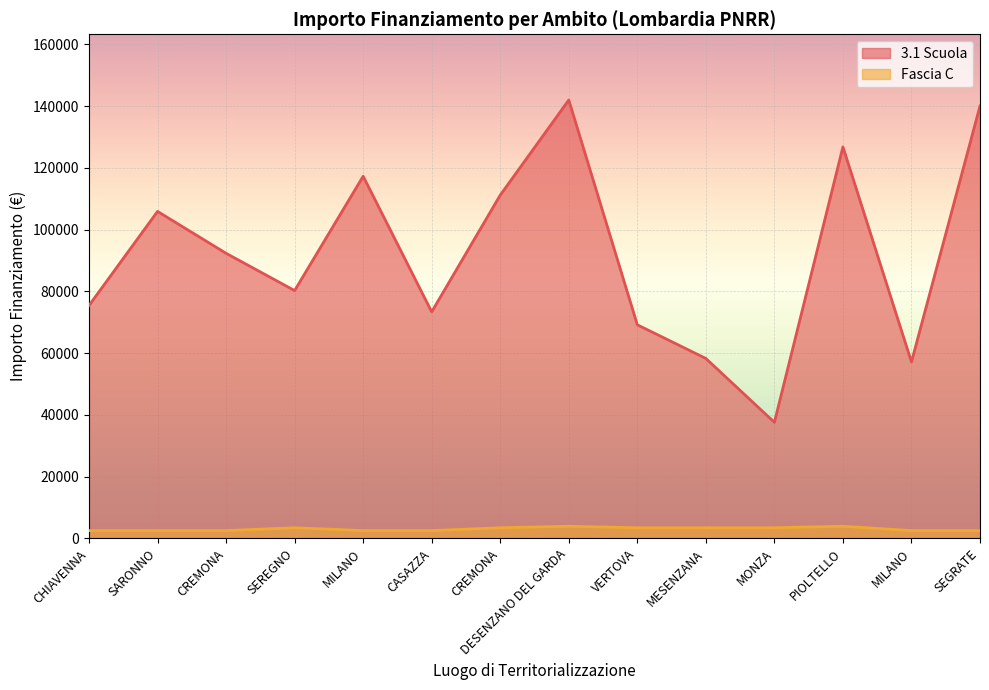

True or false: 3.1 Scuola has more than 1 interior local peaks.

True